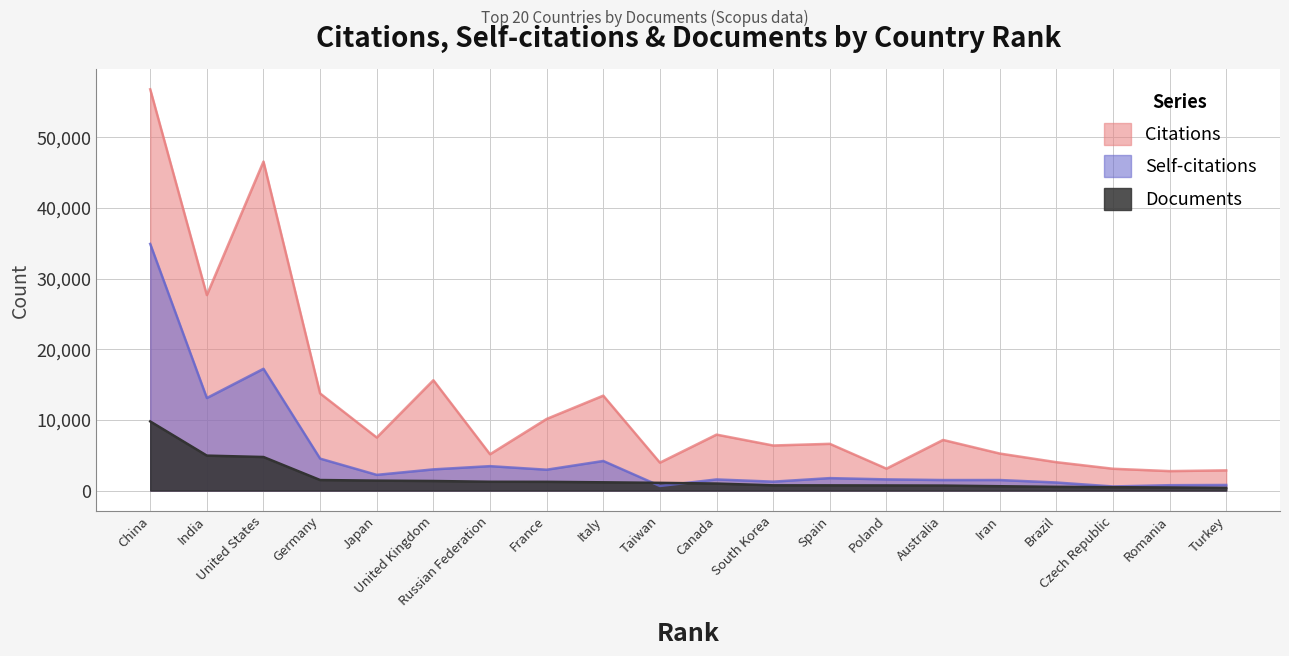

List the series in order of their overall mean, highest first.

Citations, Self-citations, Documents